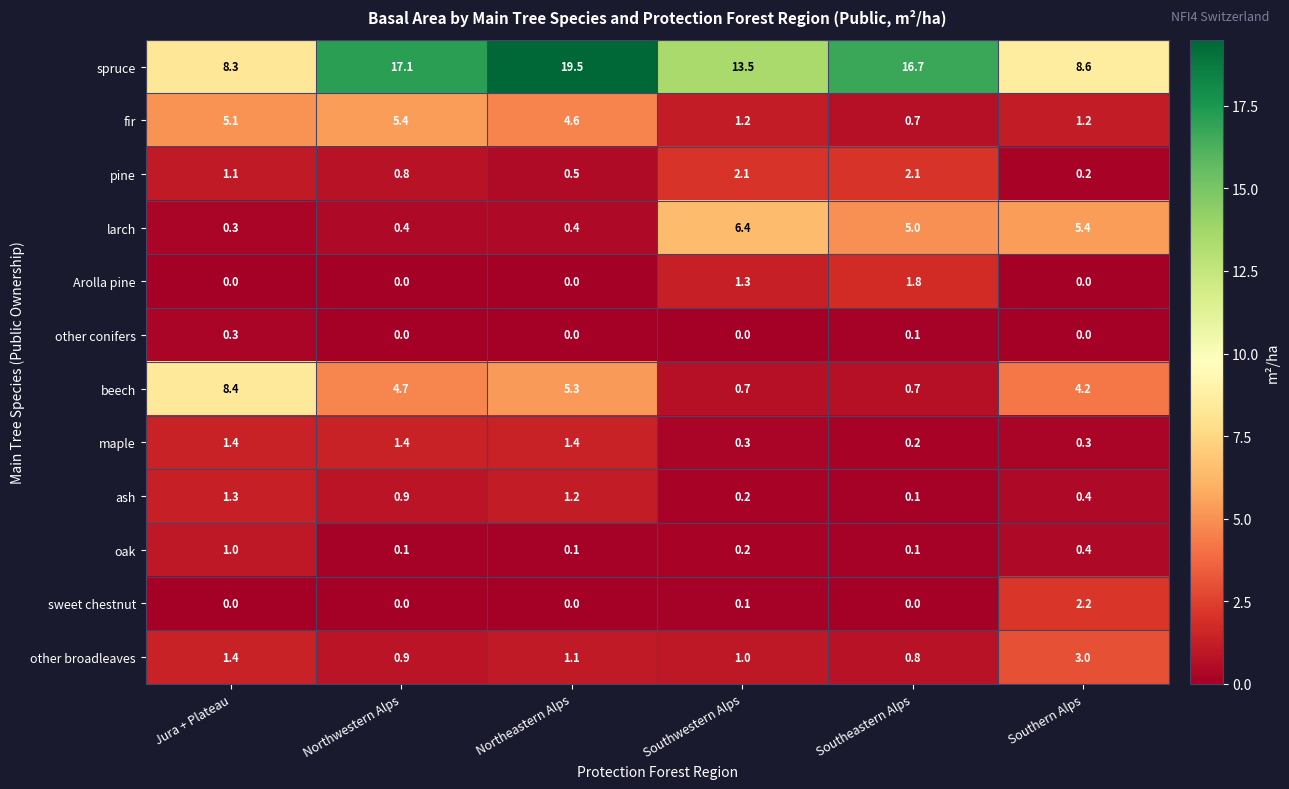

What is the difference between the maximum and minimum values in the pine series?

1.9